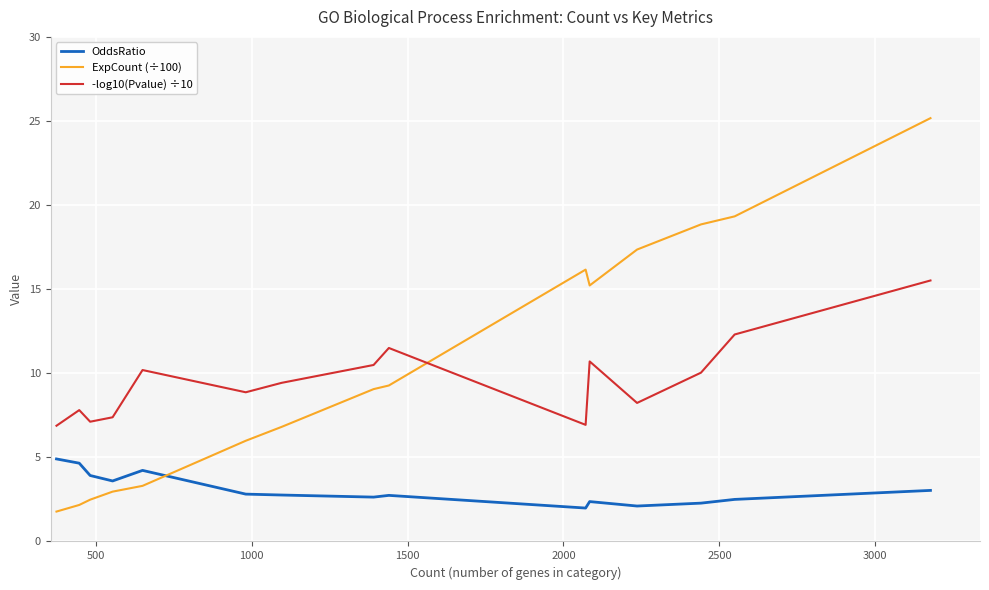

In OddsRatio, how many points are lower than both neighbors (excluding endpoints)?

4